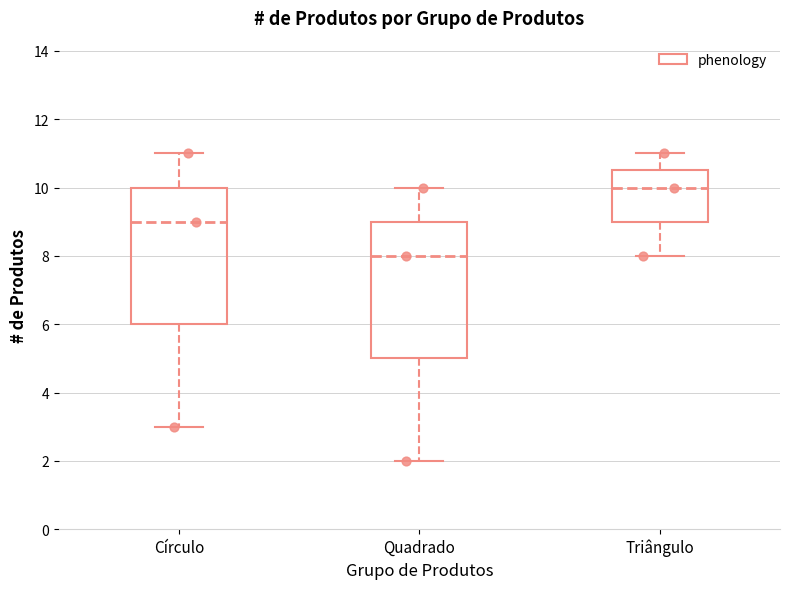

Reading left to right, transcribe this box plot: for each box, give where its median line is, the range the box spans, and where its two whiskers end, as read against the y-axis. The values are not printed on the chart, so give them approximately, as read against the axis.

Círculo: median 9.0, box 6.0 to 10.0, whiskers 3.0 to 11.0
Quadrado: median 8.0, box 5.0 to 9.0, whiskers 2.0 to 10.0
Triângulo: median 10.0, box 9.0 to 10.6, whiskers 8.0 to 11.0